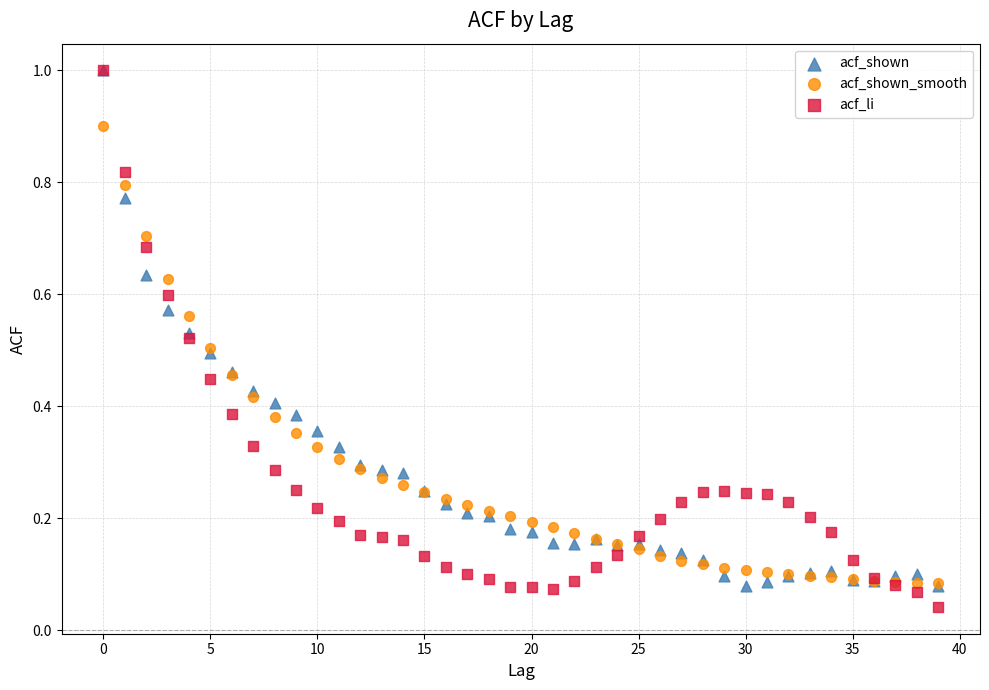

Which series reaches the minimum Y coordinate?

acf_li